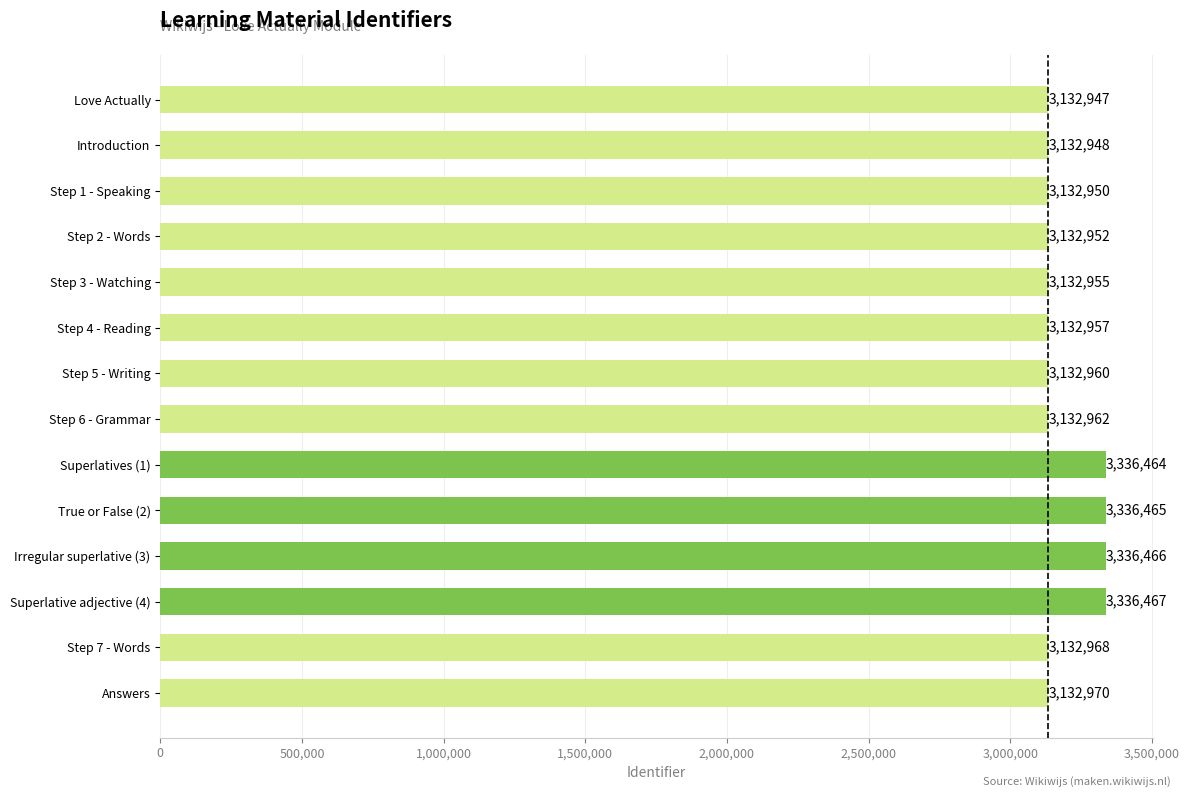

List the labels in order of value, smallest first.

Love Actually, Introduction, Step 1 - Speaking, Step 2 - Words, Step 3 - Watching, Step 4 - Reading, Step 5 - Writing, Step 6 - Grammar, Step 7 - Words, Answers, Superlatives (1), True or False (2), Irregular superlative (3), Superlative adjective (4)